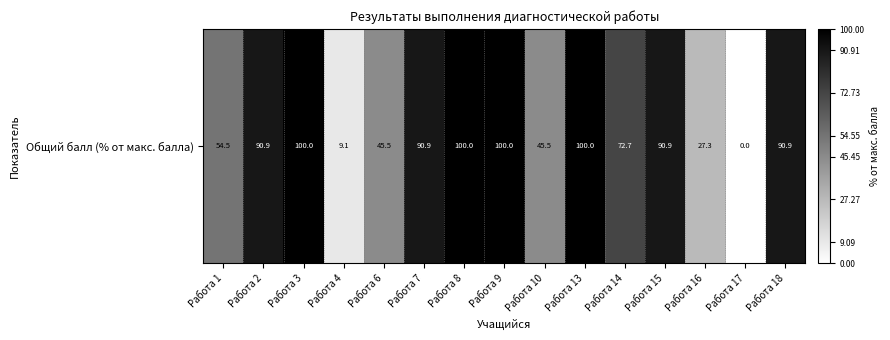

The value at Работа 6 is 65.0. True or false?

False